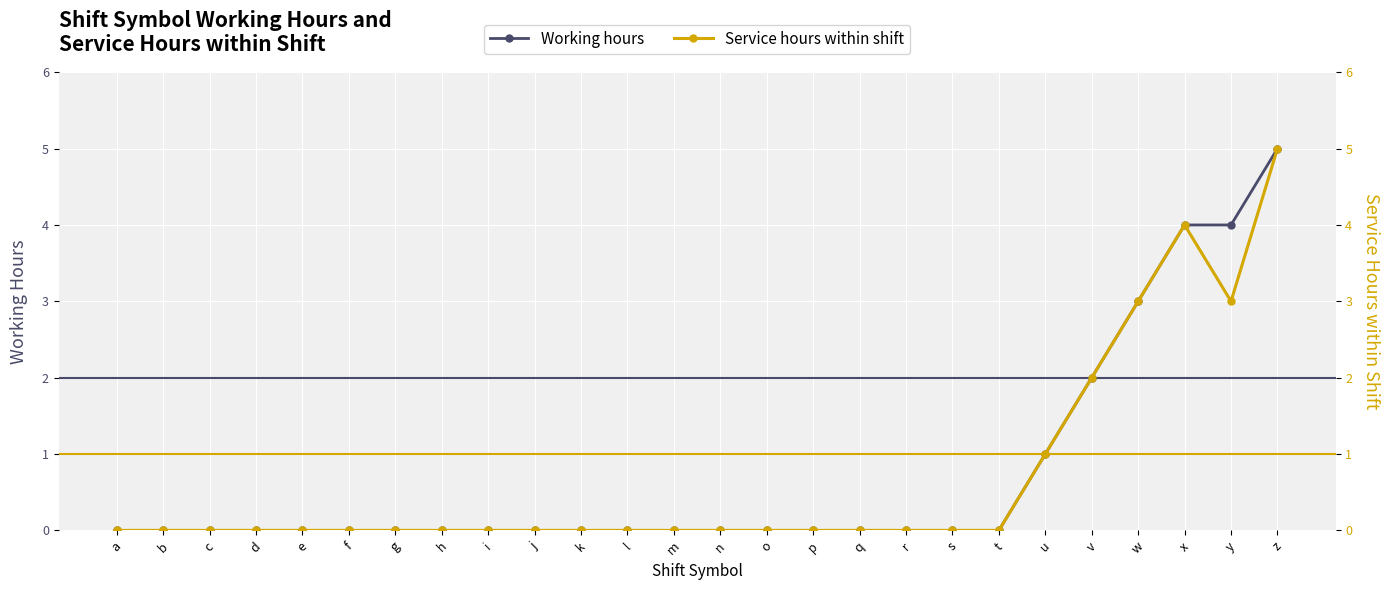

True or false: Service hours within shift and Working hours intersect in this chart.

False